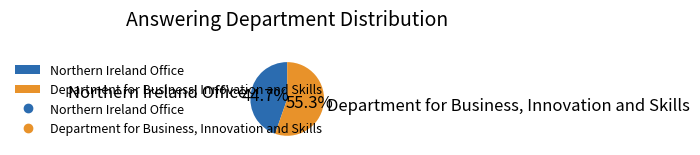

To the nearest percent, what is the difference between the Department for Business, Innovation and Skills and Northern Ireland Office slice percentages?

11%